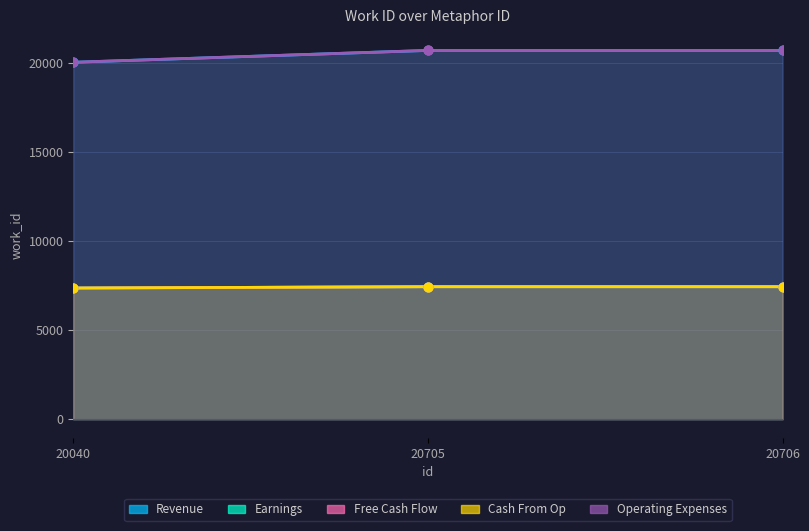

Which series contains the highest Y value?

Revenue